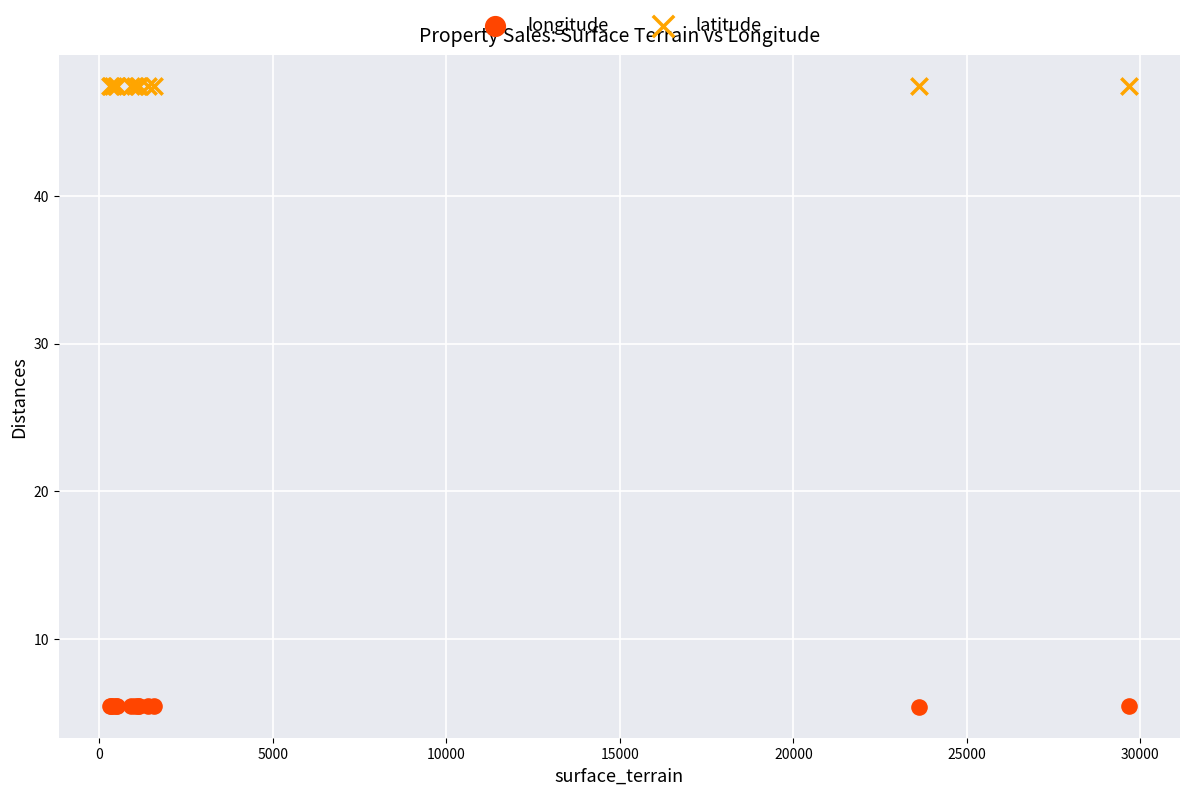

What are all the series names shown in the legend?

longitude, latitude